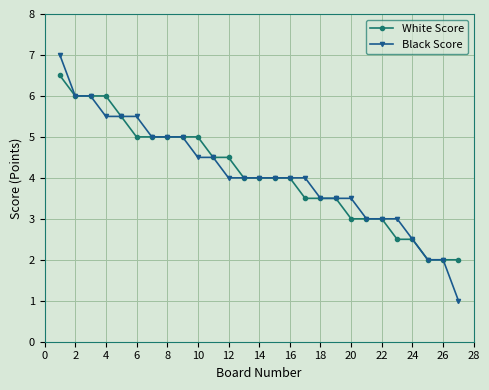

List the series in order of their peak value, highest first.

Black Score, White Score